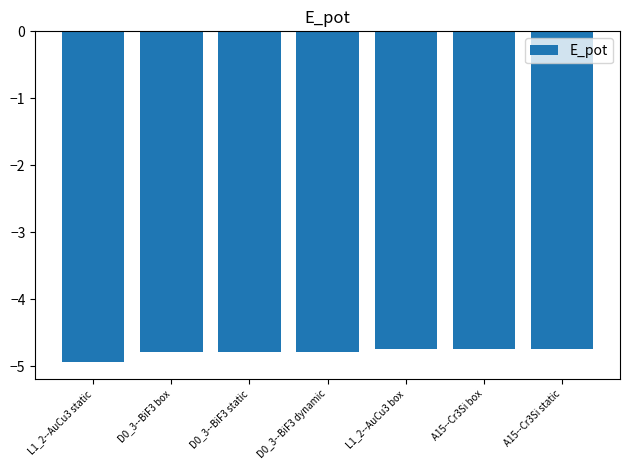

What position from the left is L1_2--AuCu3 box?

5